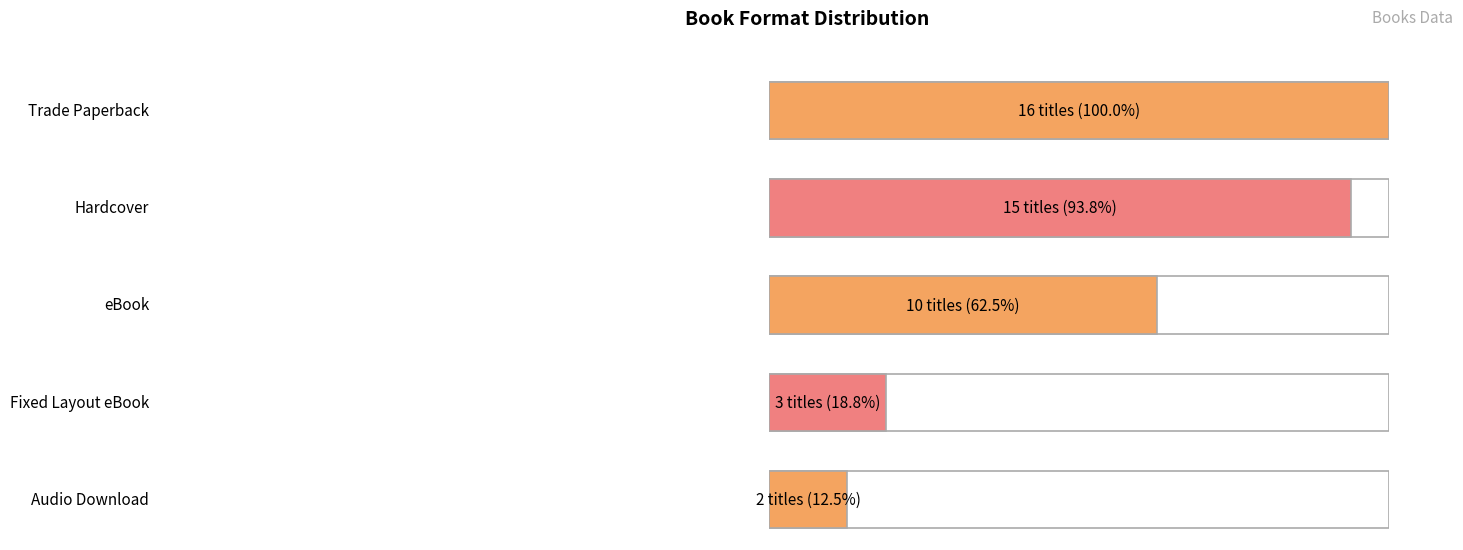

The value at Audio Download is 2. True or false?

False